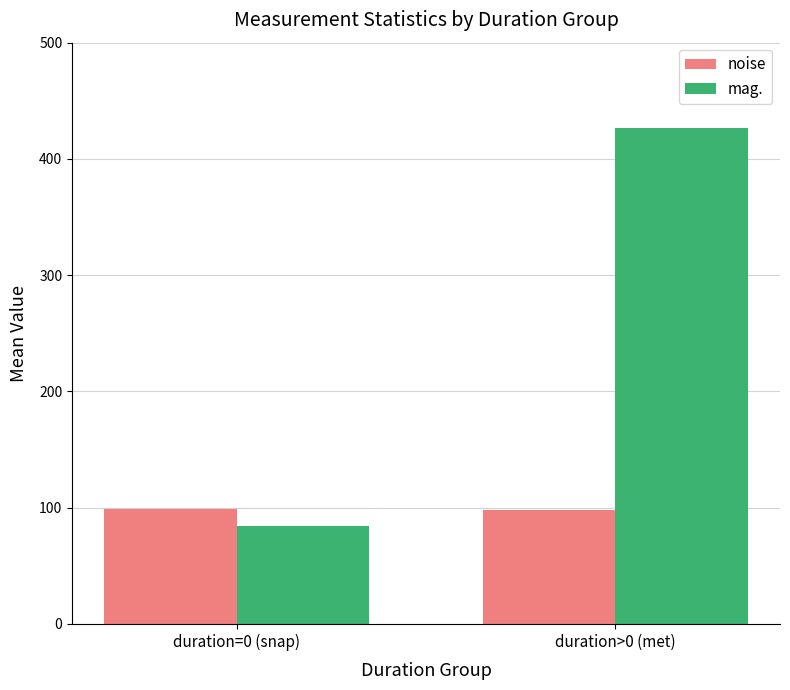

What is the label of the 2nd bar from the right?

duration=0 (snap)